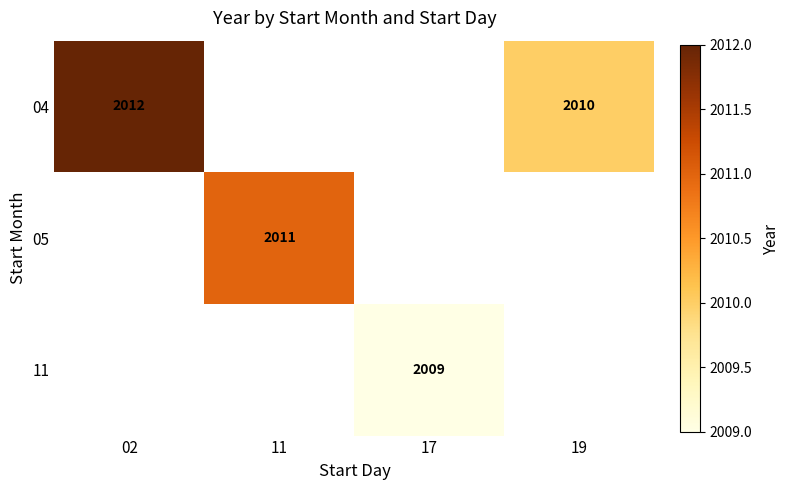

The value of 05 at 11 is 732. True or false?

False